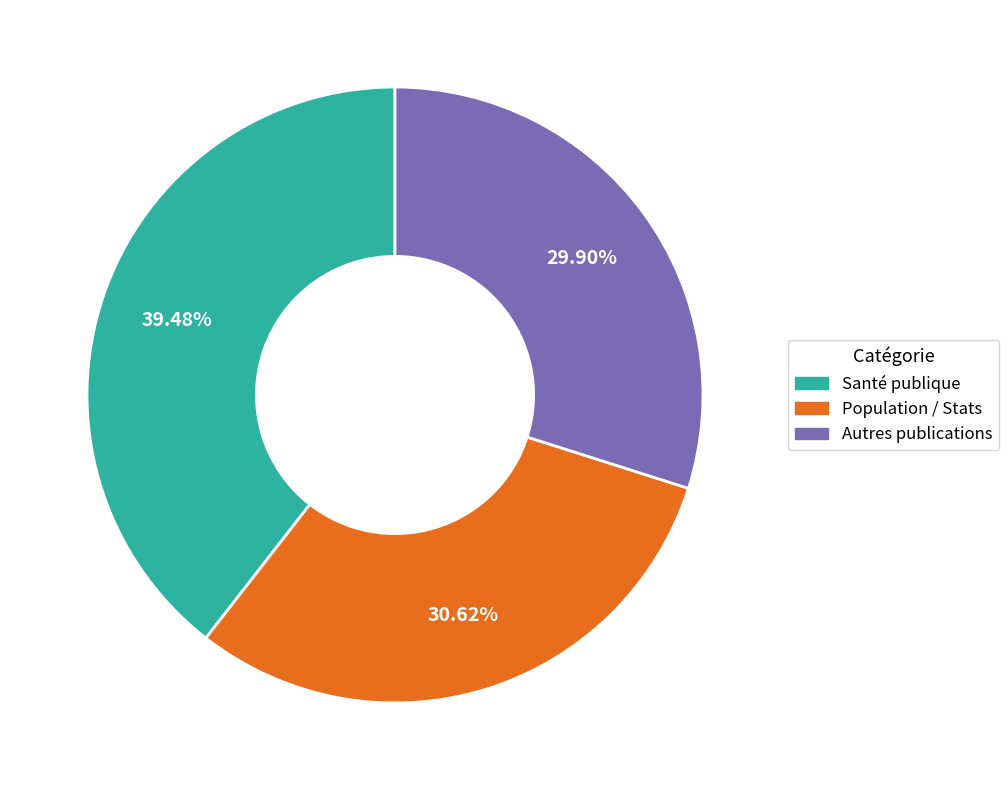

To the nearest percent, what is the average slice percentage?

33%